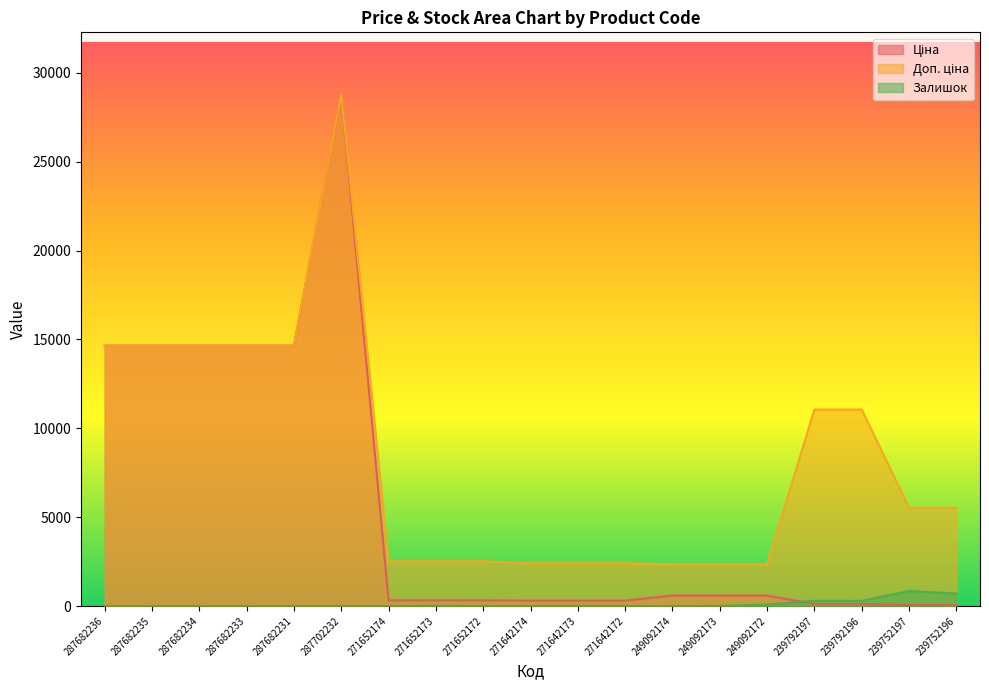

What is the total value across all series at 287682231?

29299.2